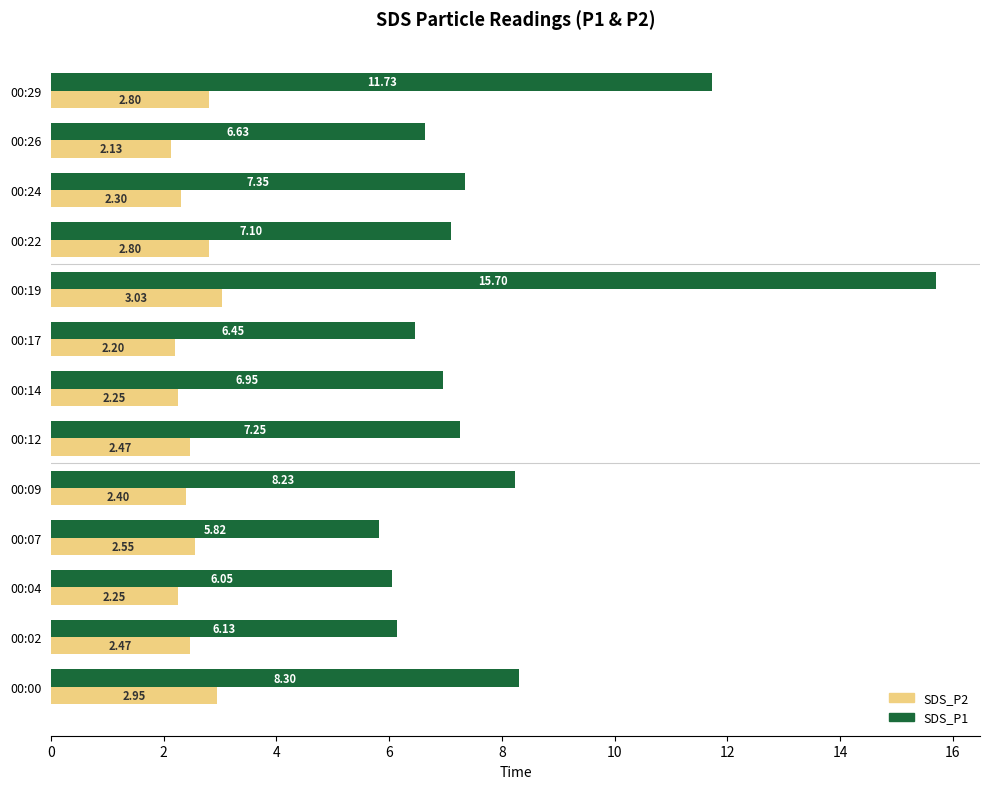

At which category is the sum across all series the highest?

00:19